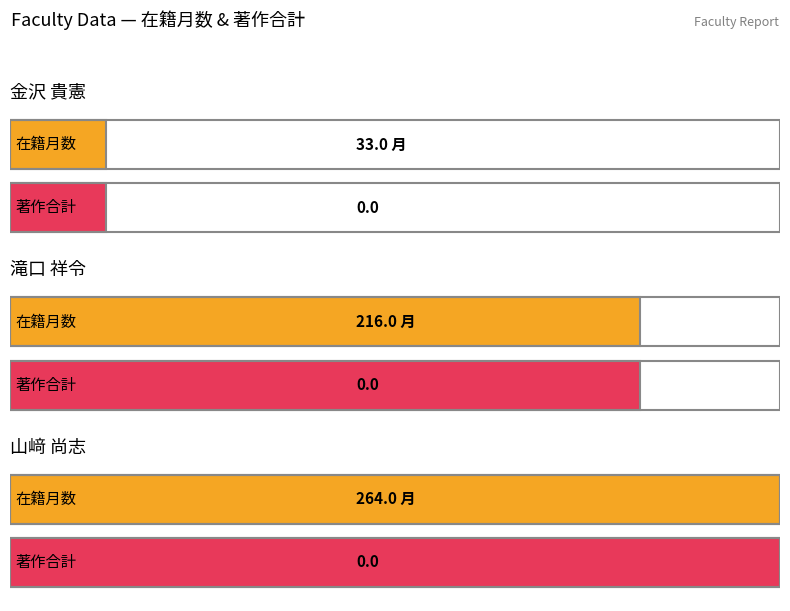

At which category is the sum across all series the highest?

山﨑 尚志